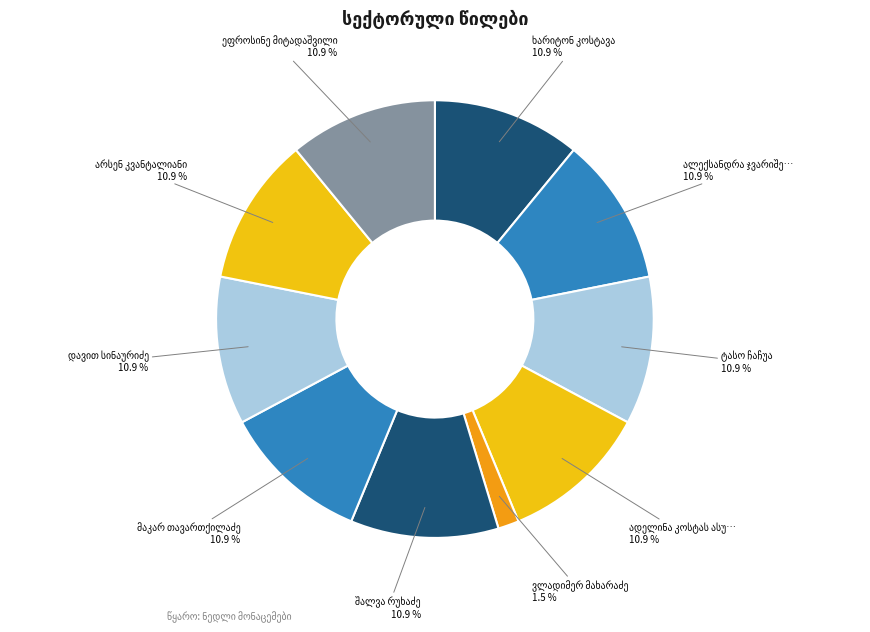

Count the number of slices in the pie.

10